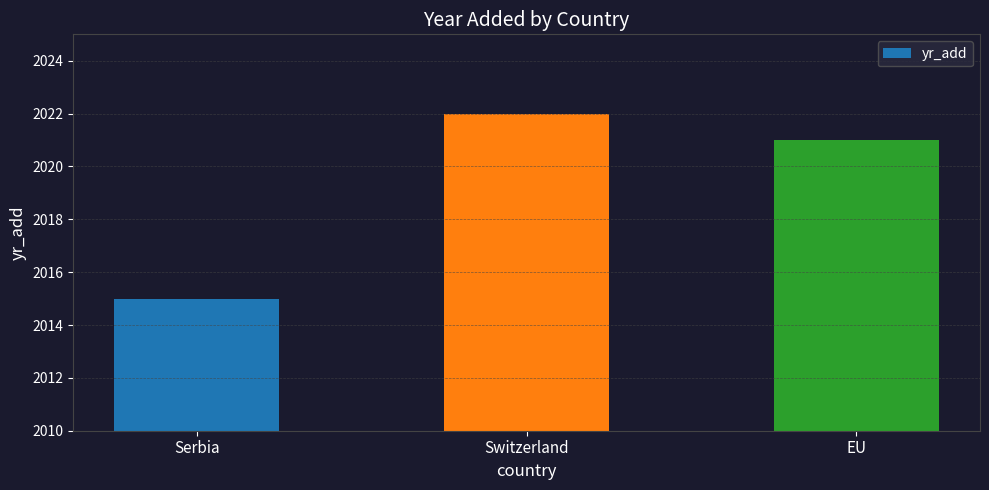

The value at Serbia is 2015. True or false?

True